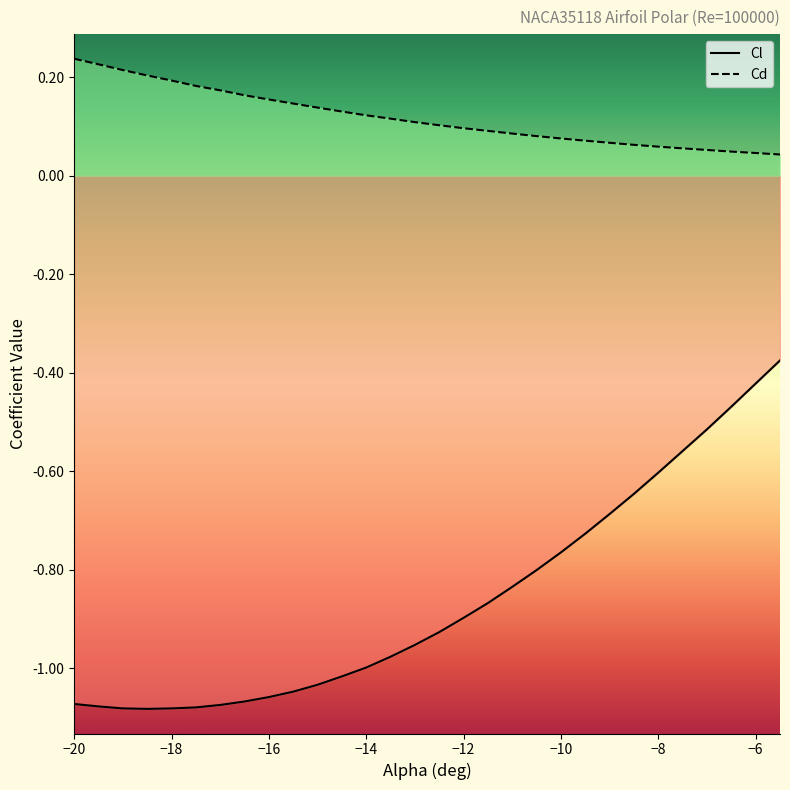

What is the difference between the second highest and minimum values in the Cd series?

0.2